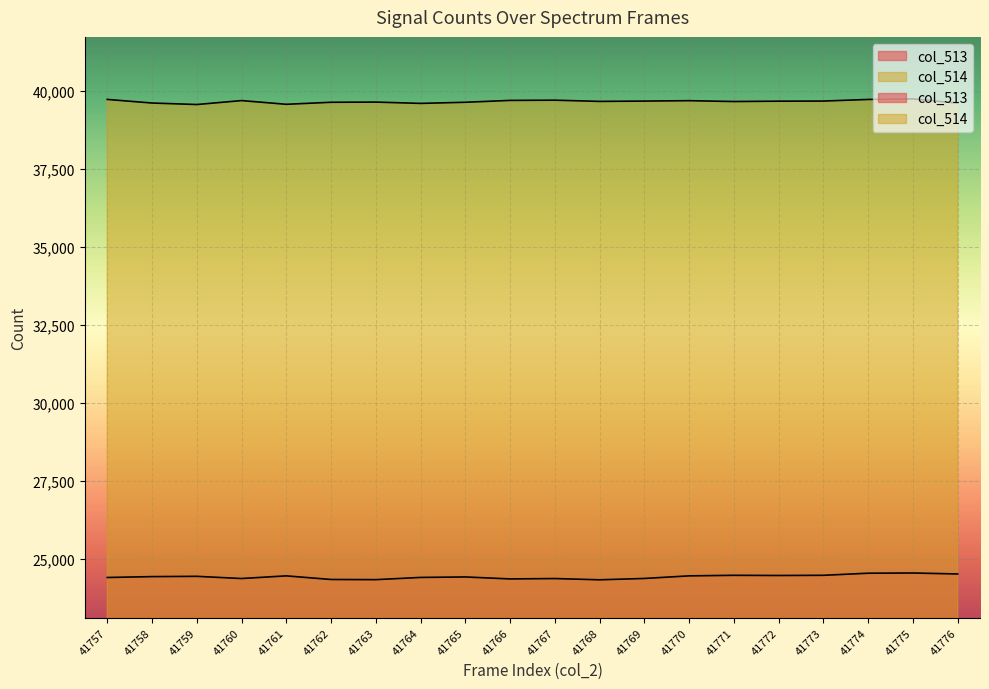

True or false: col_514 has a value of 61860 at 41772.

False